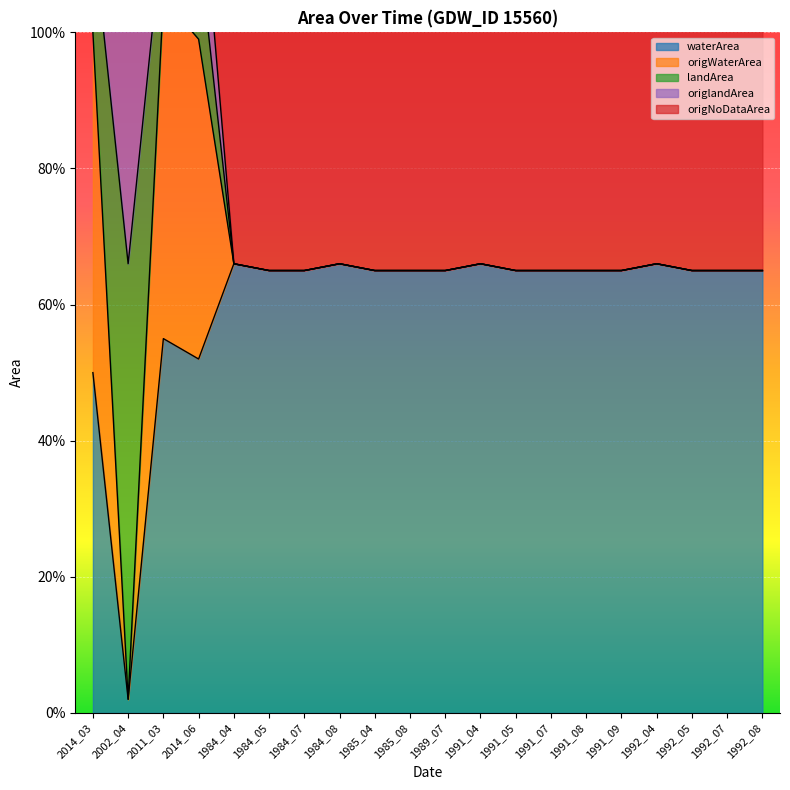

Which category has the highest value in the origWaterArea series?

2011_03